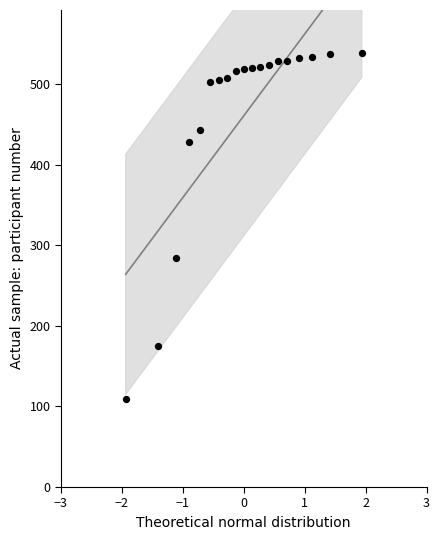

What Y value in the scatter plot is closest to 323?

284